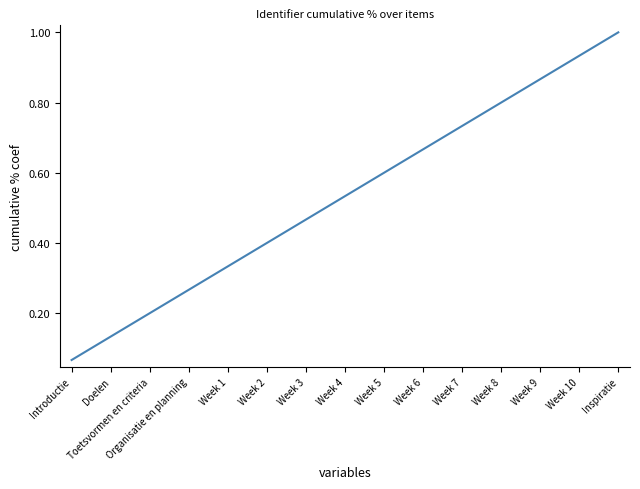

True or false: the data has more than 2 interior local peaks.

False